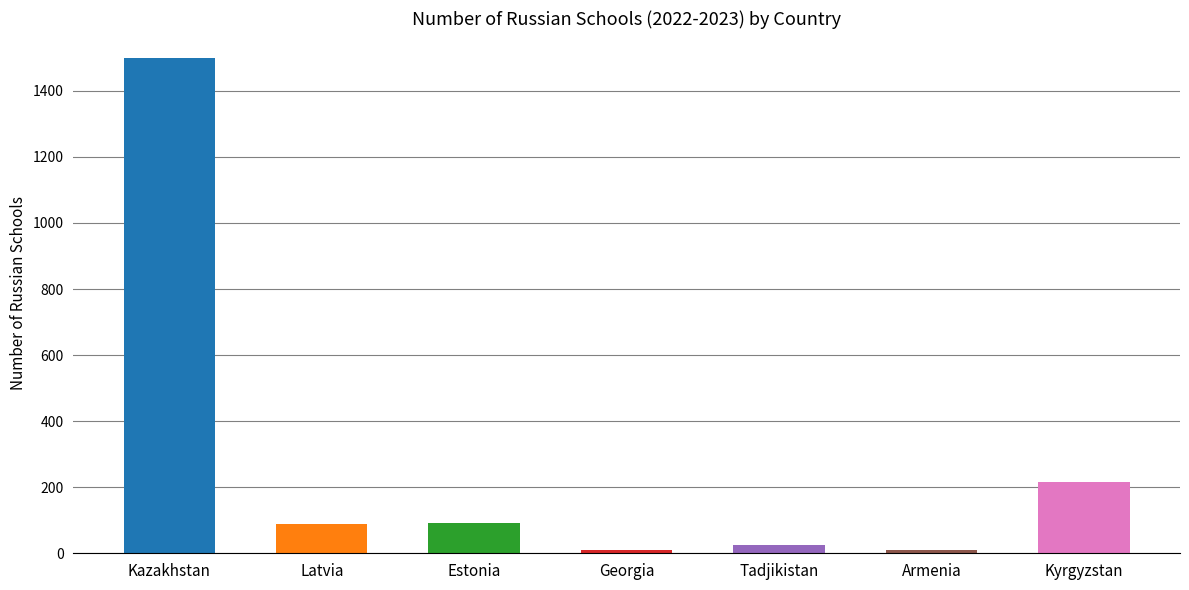

What is the ratio of the value at Estonia to the value at Kazakhstan?

0.1